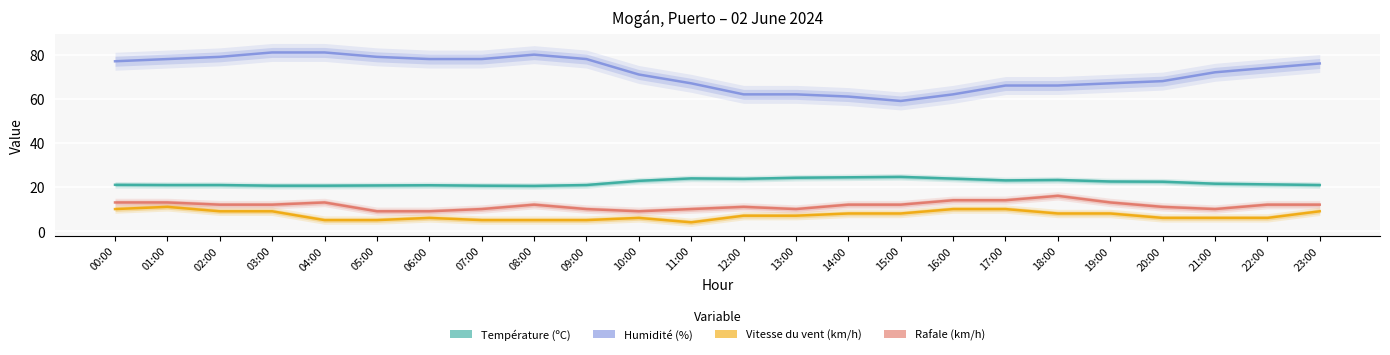

What is the average value of the Vitesse du vent (km/h) series?

7.2